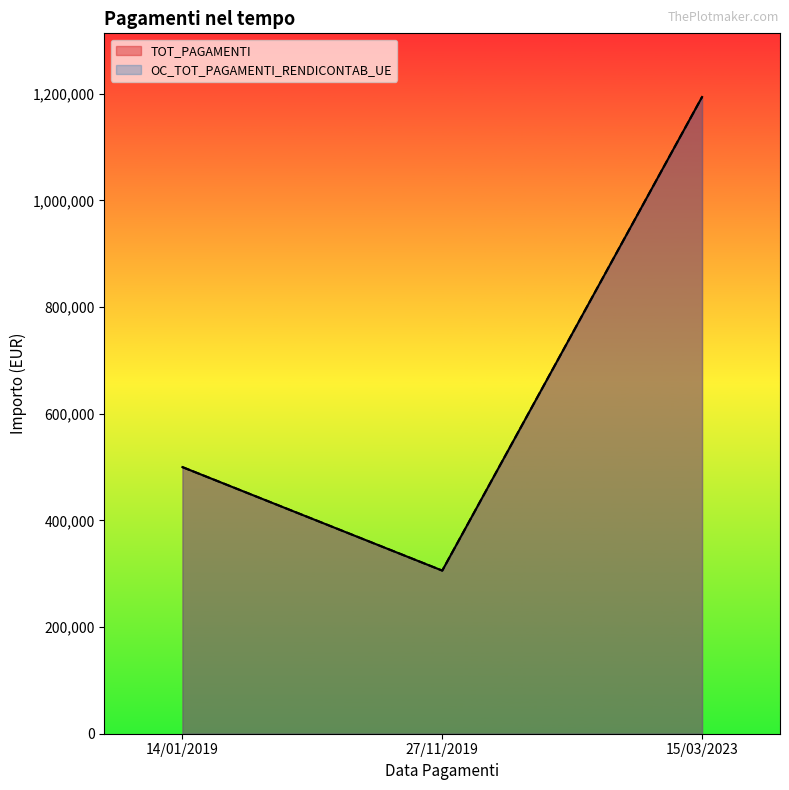

Does the chart display data point markers on the line(s)?

No